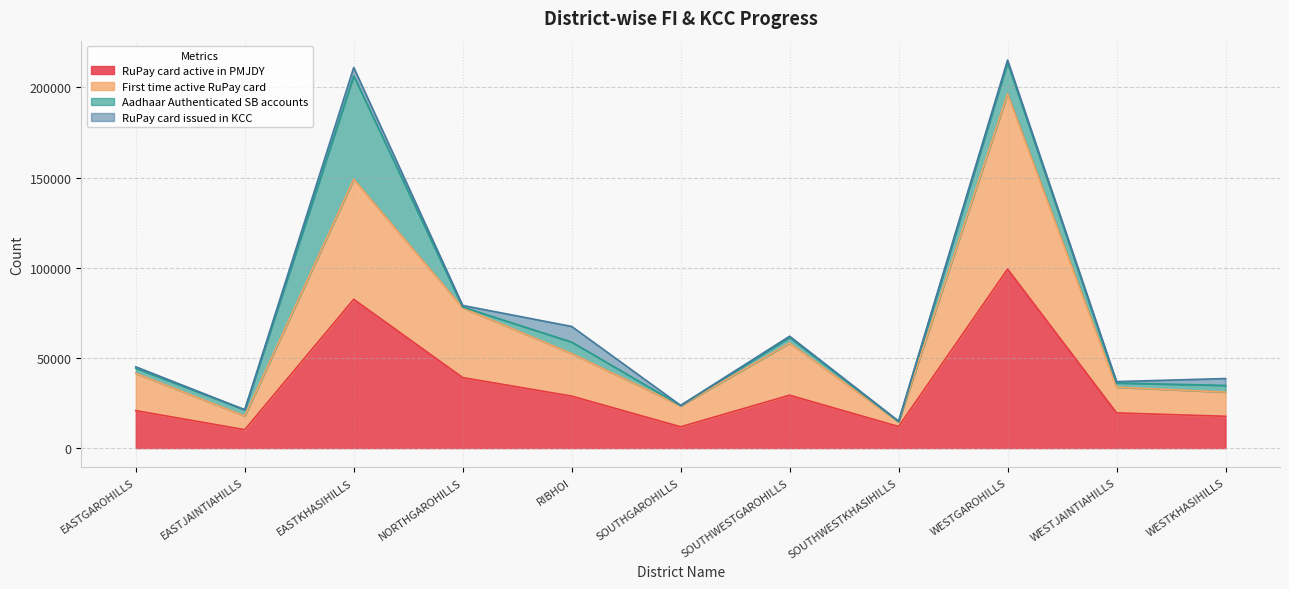

True or false: RuPay card active in PMJDY has a value of 82480 at EASTKHASIHILLS.

True